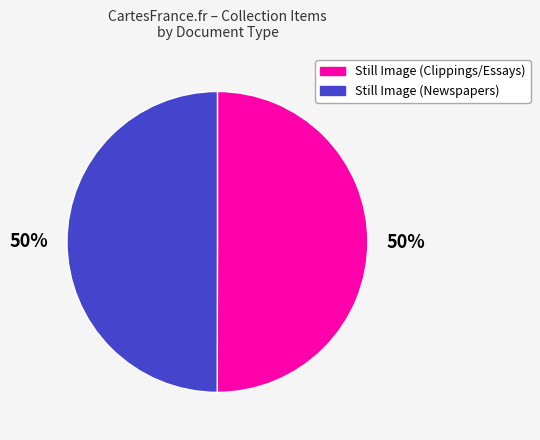

Do Still Image (Newspapers) and Still Image (Clippings/Essays) together represent more than half of the pie?

Yes